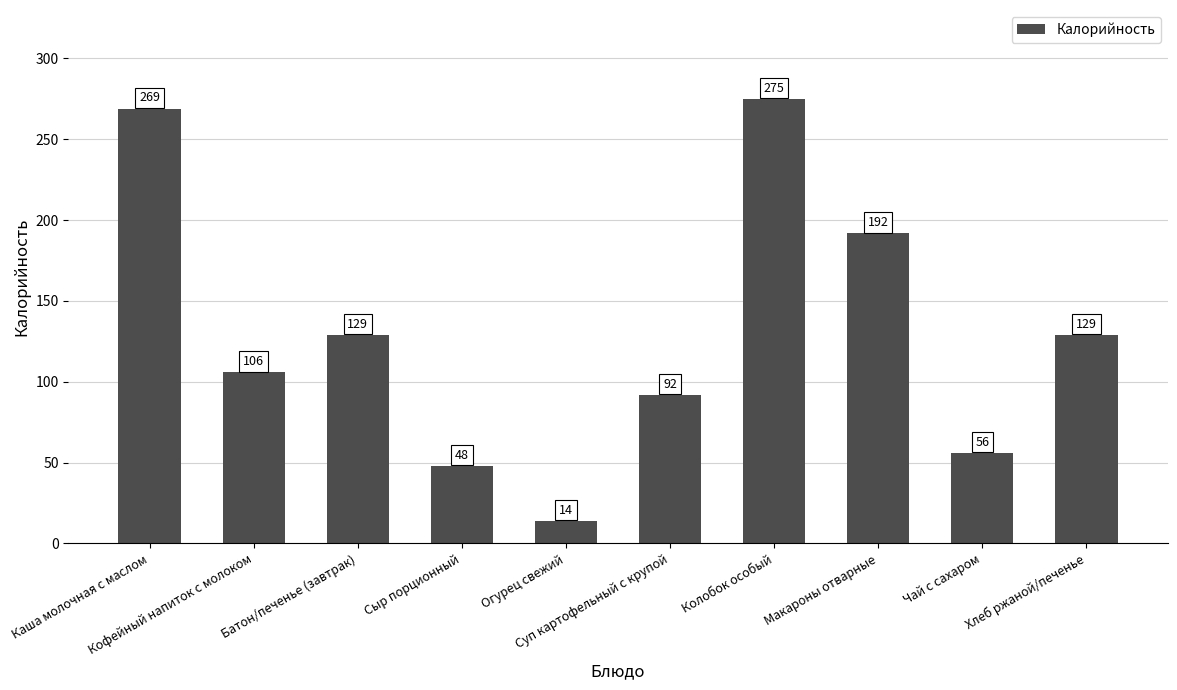

How many categories are shown in the chart?

10